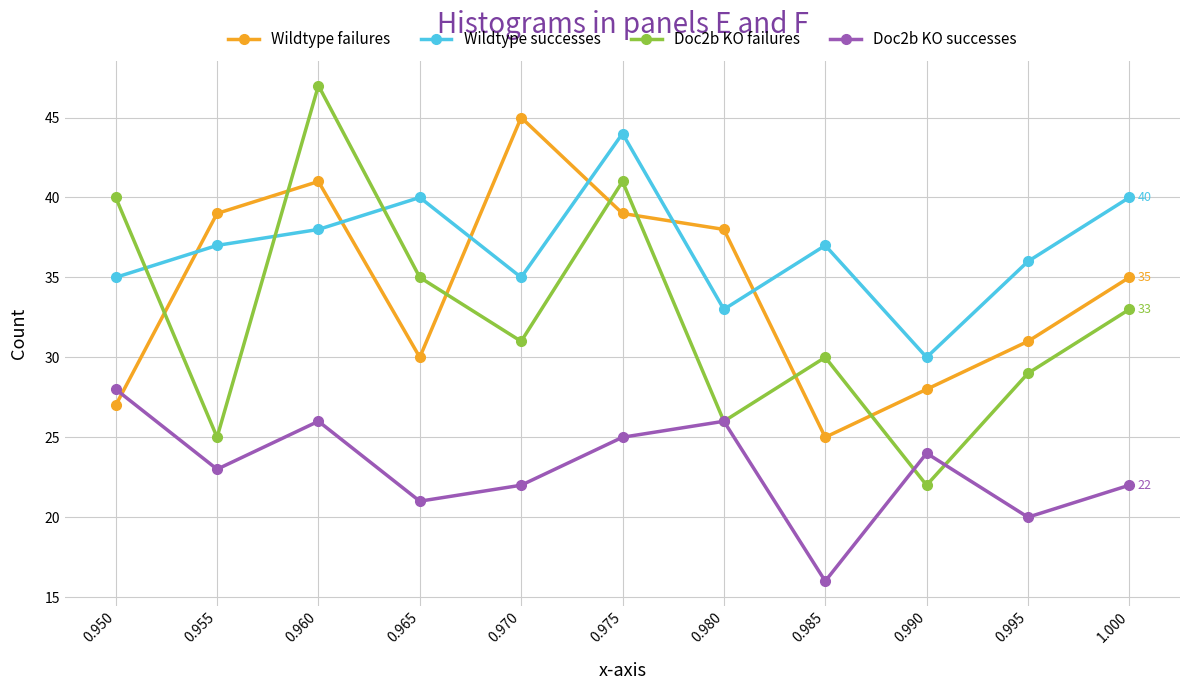

Reading left to right, list all the values displayed in this chart.

Wildtype failures: 27	39	41	30	45	39	38	25	28	31	35
Wildtype successes: 35	37	38	40	35	44	33	37	30	36	40
Doc2b KO failures: 40	25	47	35	31	41	26	30	22	29	33
Doc2b KO successes: 28	23	26	21	22	25	26	16	24	20	22